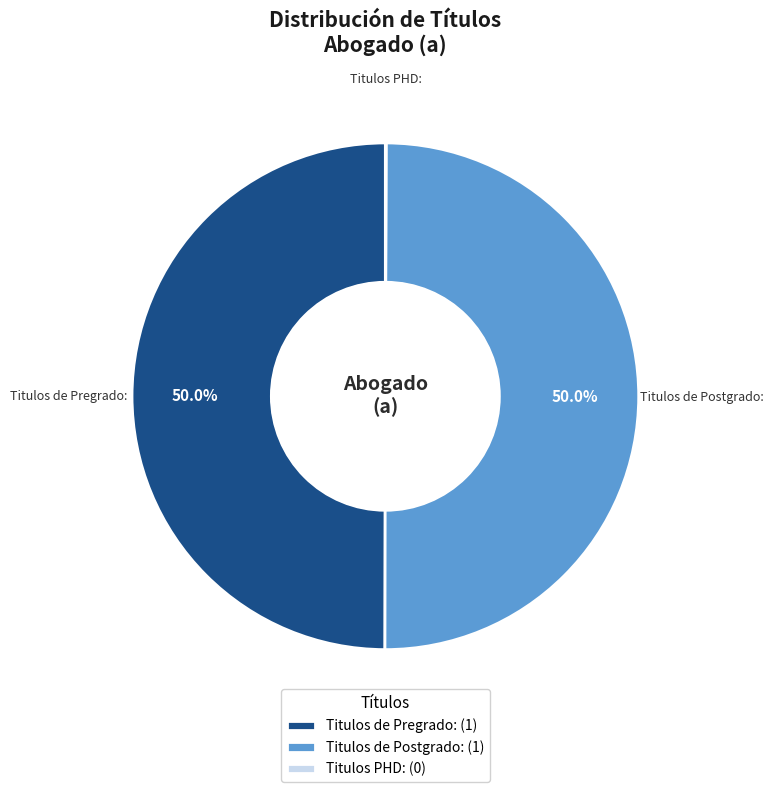

True or false: Titulos de Postgrado: accounts for 50% of the total.

True